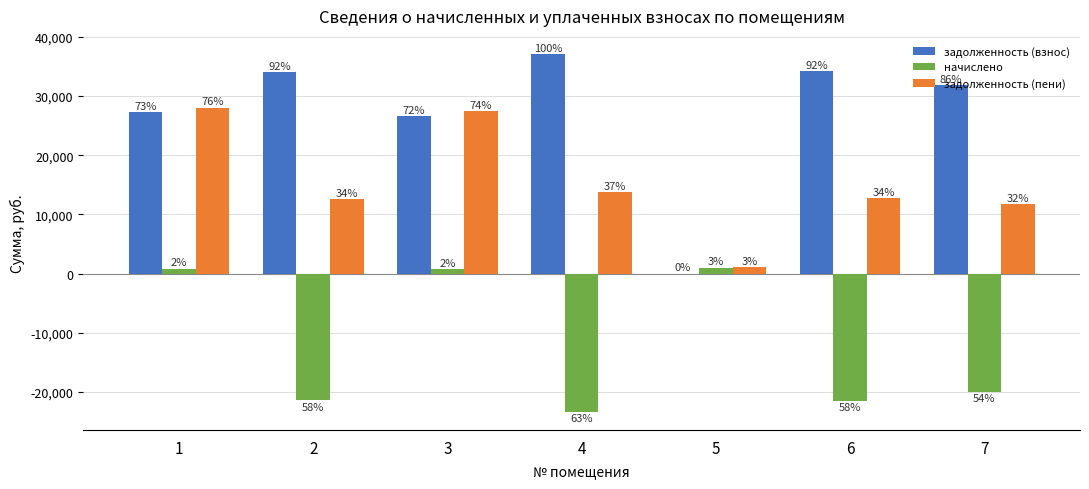

Between 1 and 7, which series saw the biggest shift?

начислено